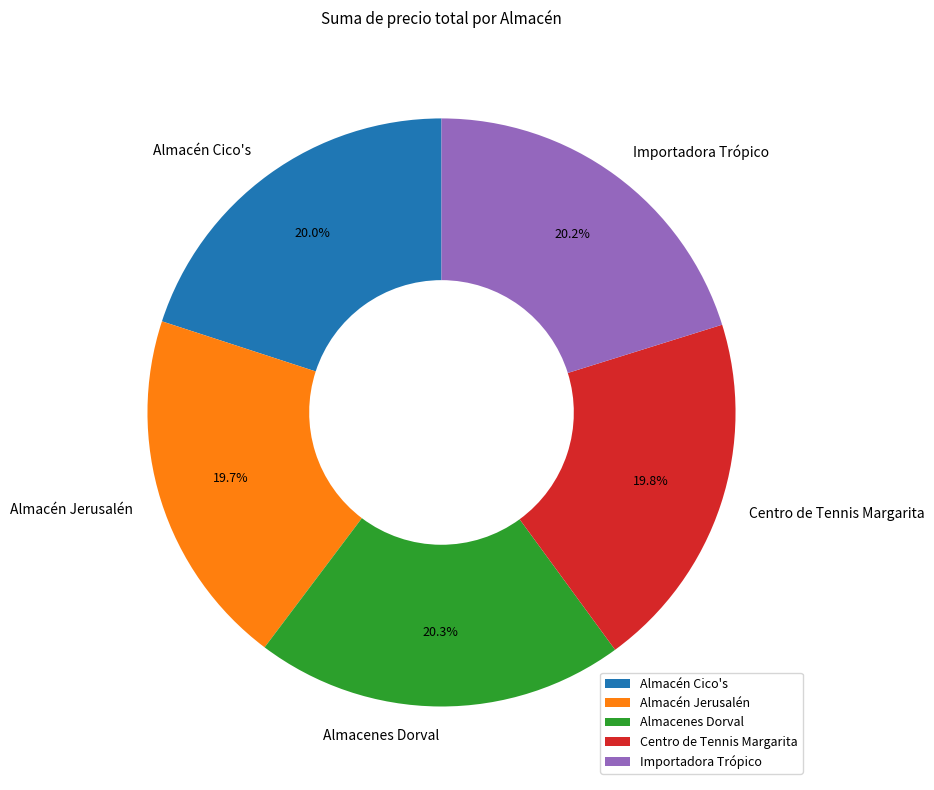

To the nearest percent, what is the difference between the Almacén Jerusalén and Almacenes Dorval slice percentages?

1%